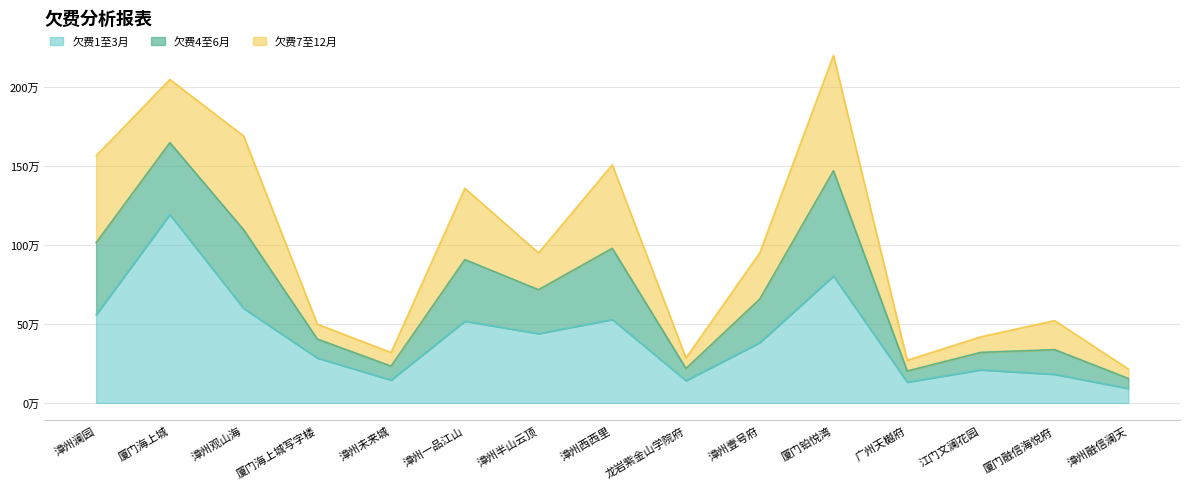

True or false: 欠费1至3月 and 欠费4至6月 intersect in this chart.

False